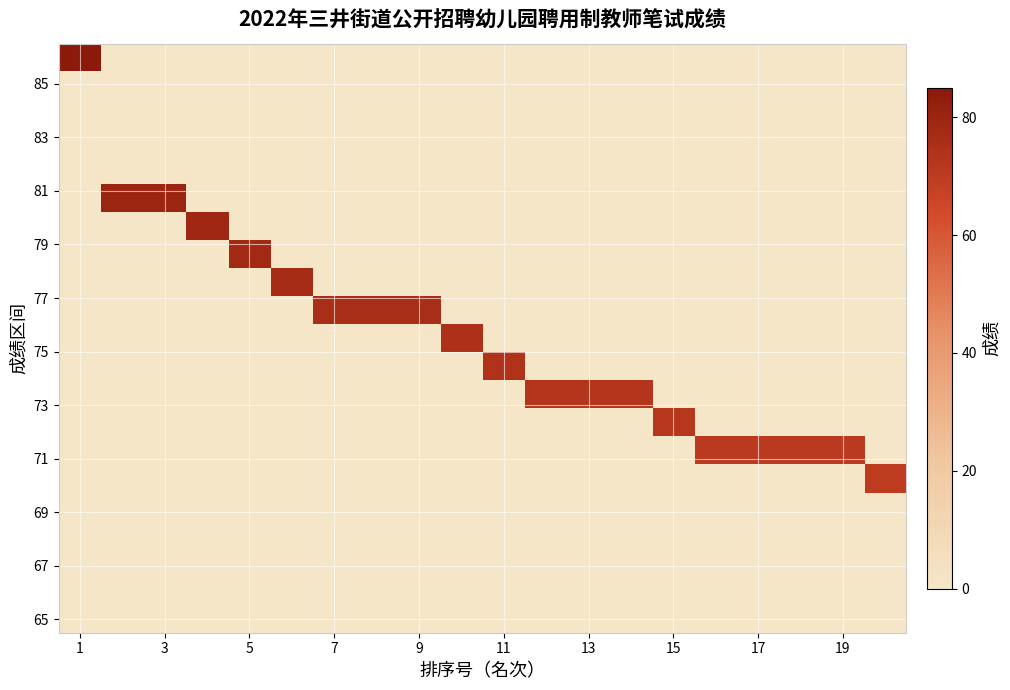

At which category is the sum across all series the highest?

1